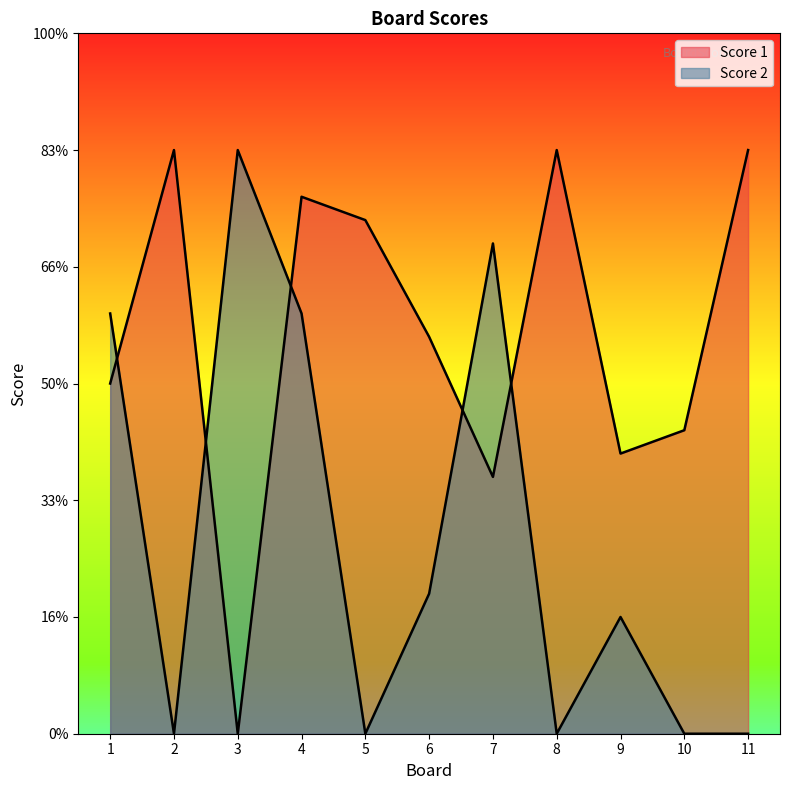

Where is the first local minimum for Score 1?

3